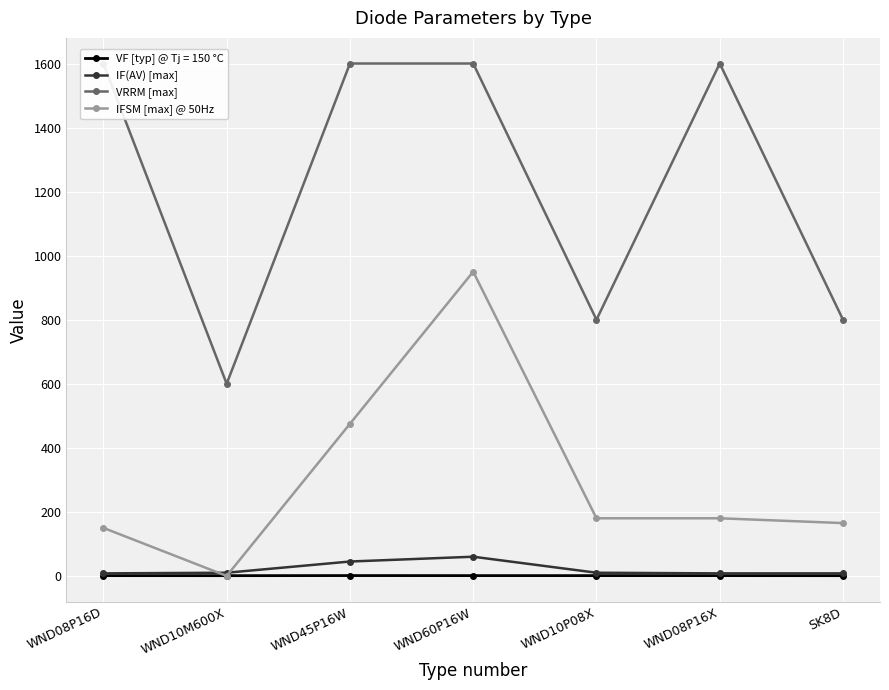

What are all the series names shown in the legend?

IF(AV) [max], VRRM [max], IFSM [max] @ 50Hz